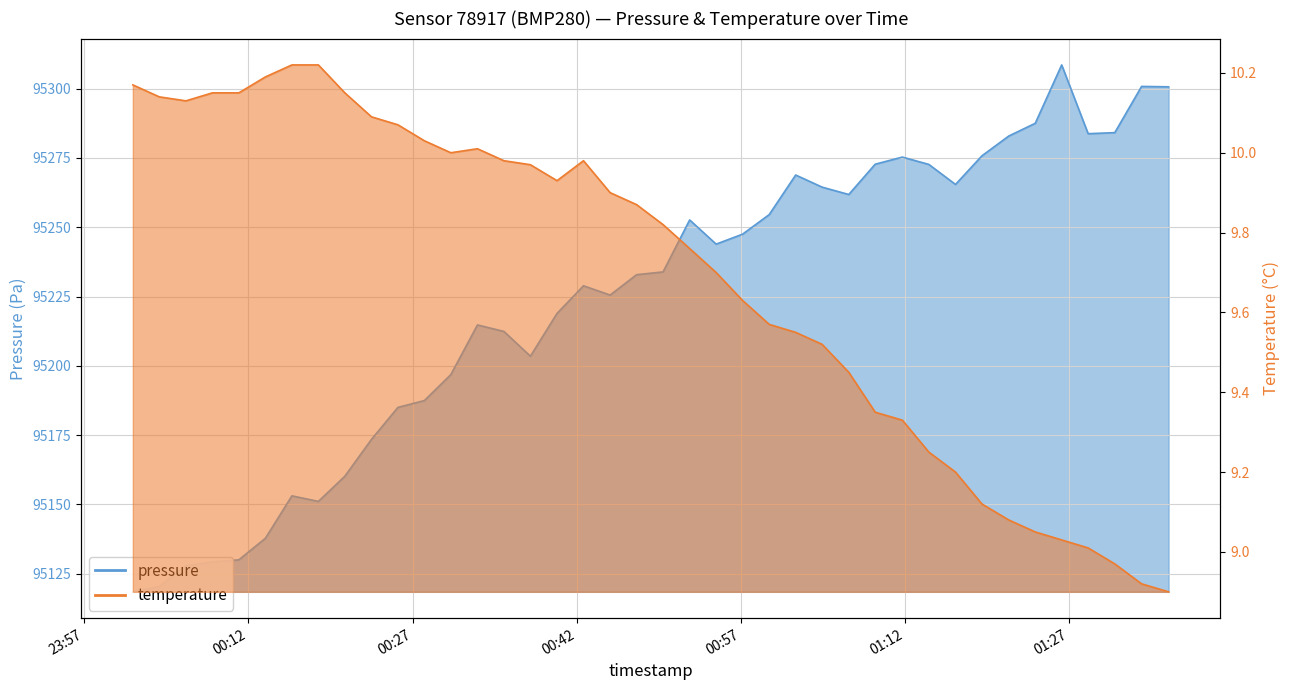

At which label does pressure reach its peak?

2024-02-23T01:26:18